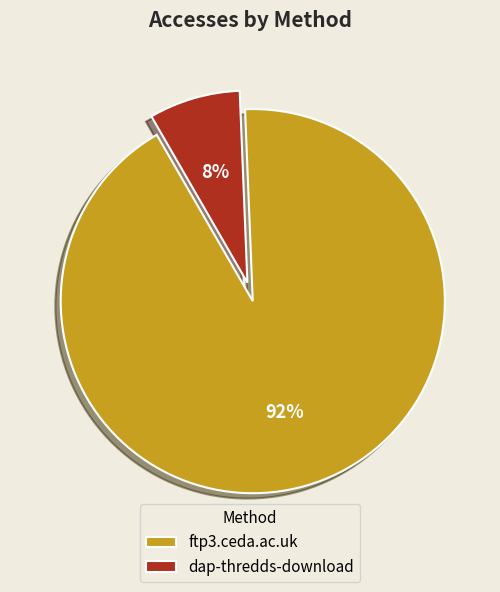

What percentage is the dap-thredds-download slice, to the nearest percent?

8%